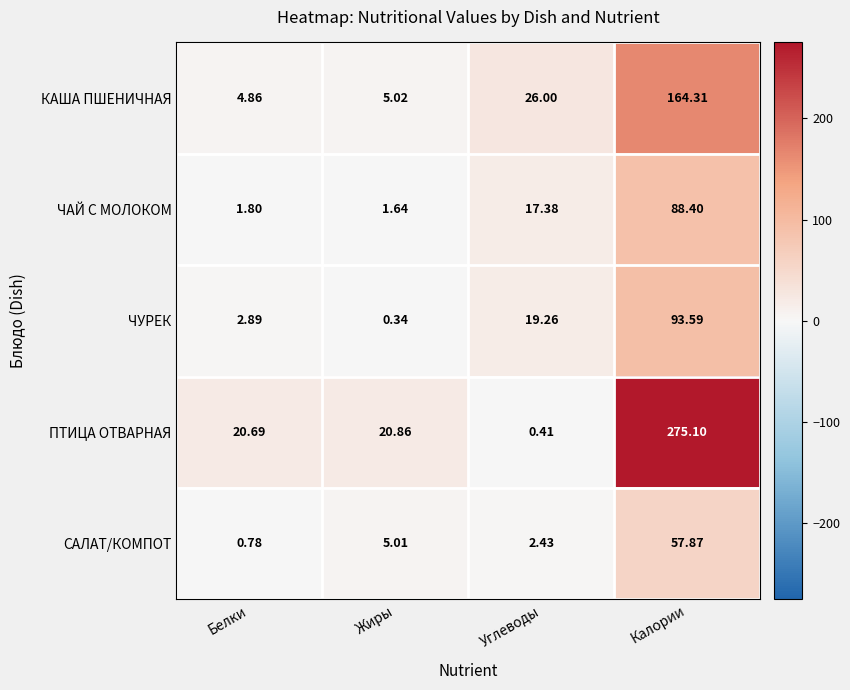

Where is ЧУРЕК nearest to the value 46?

Углеводы